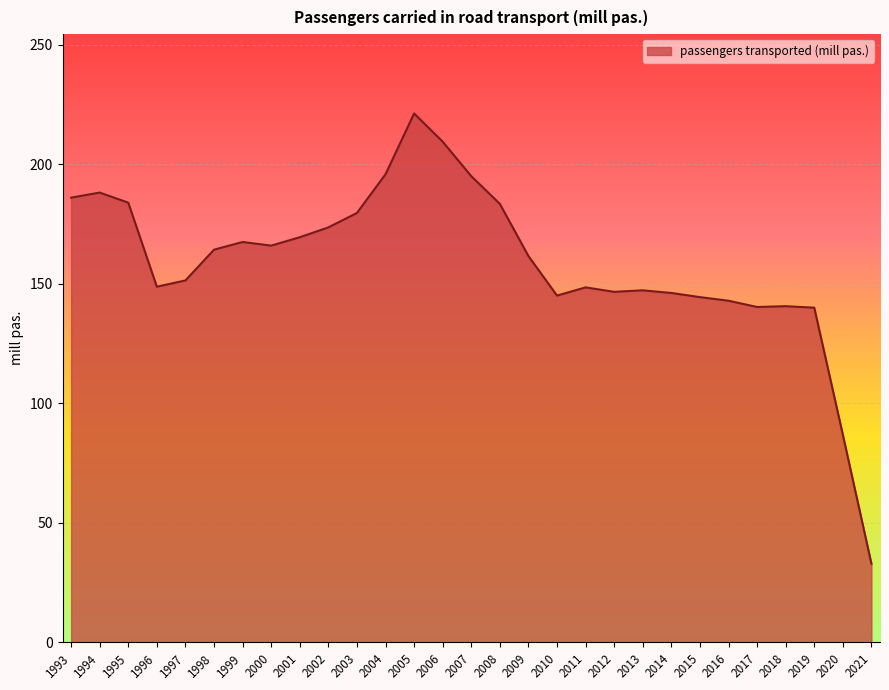

True or false: the data shows 148.7 at 1996.

True